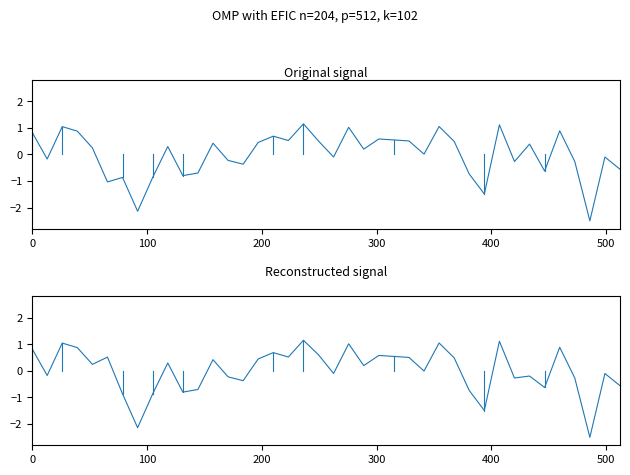

How many lines are shown in the chart?

2